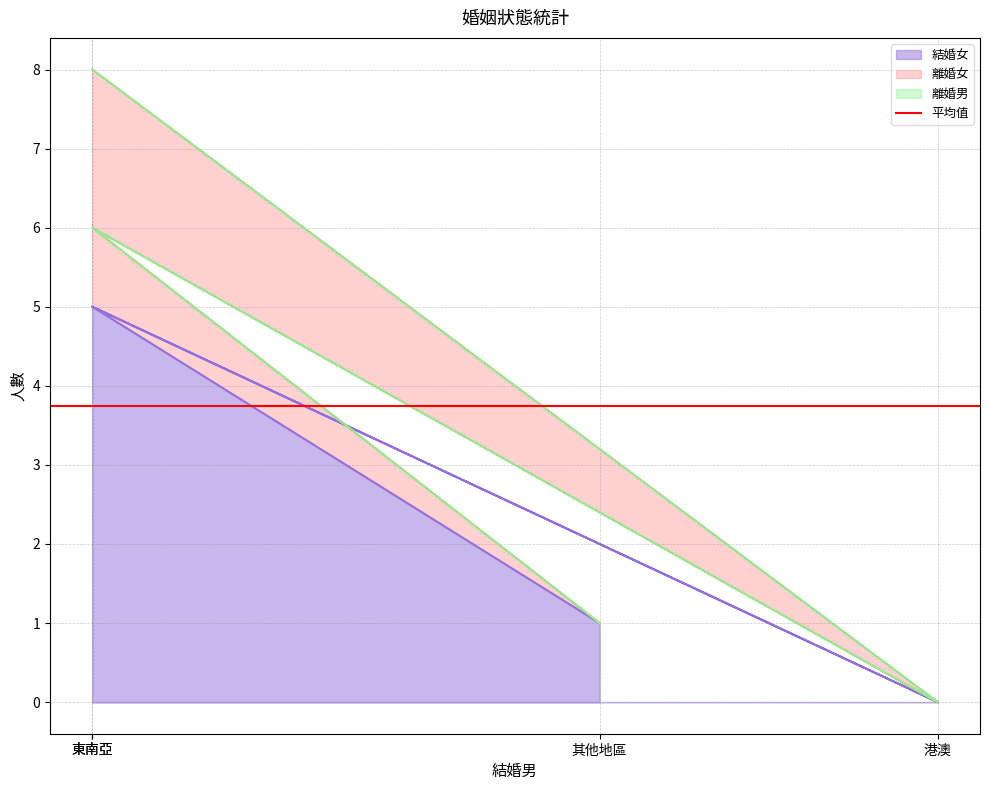

Is it true that 離婚女 equals 1 at 東南亞?

True